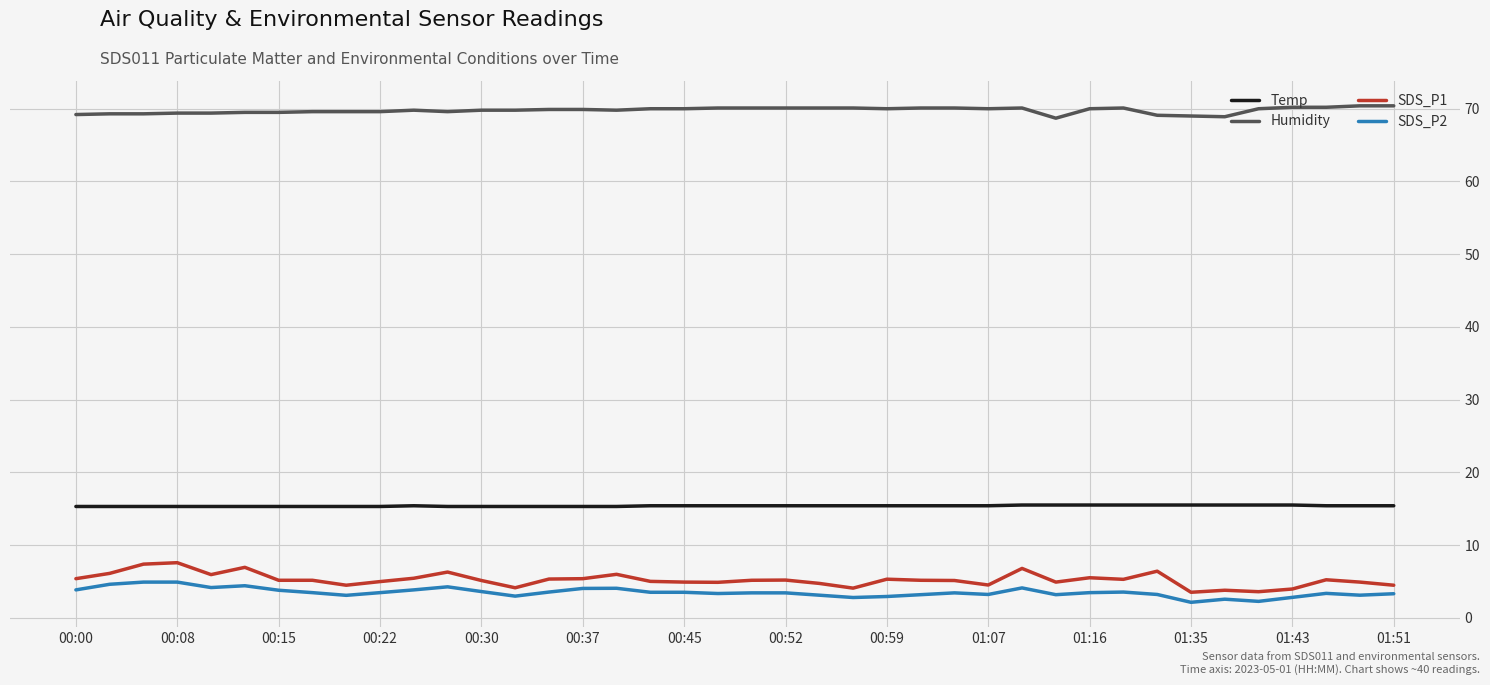

Which series has the largest total across all categories?

Humidity